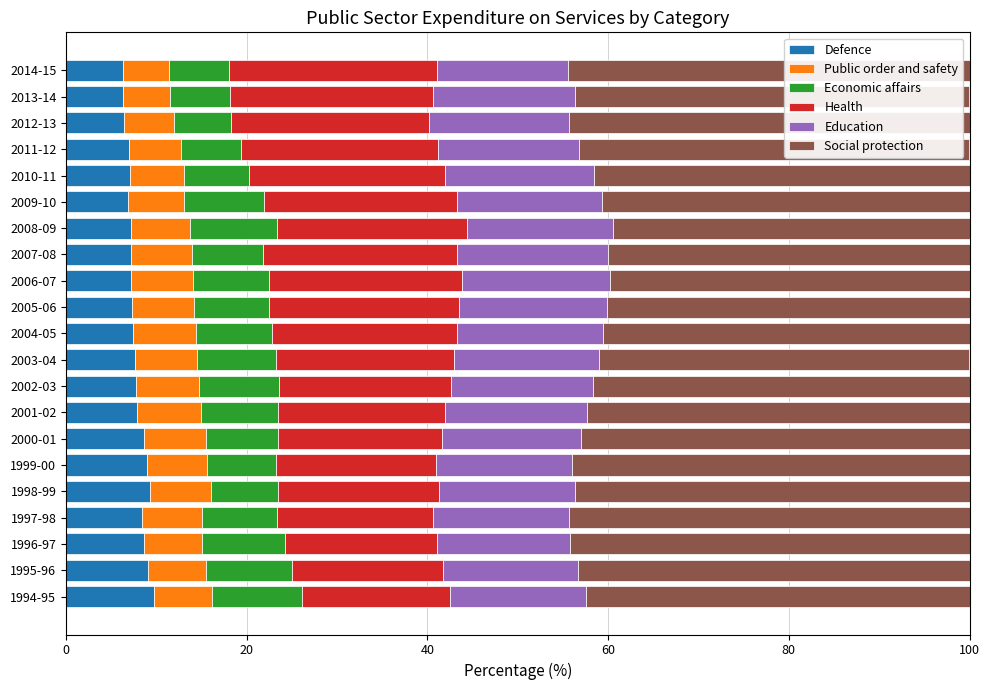

The Defence series shows 7.4 at 2004-05. True or false?

True